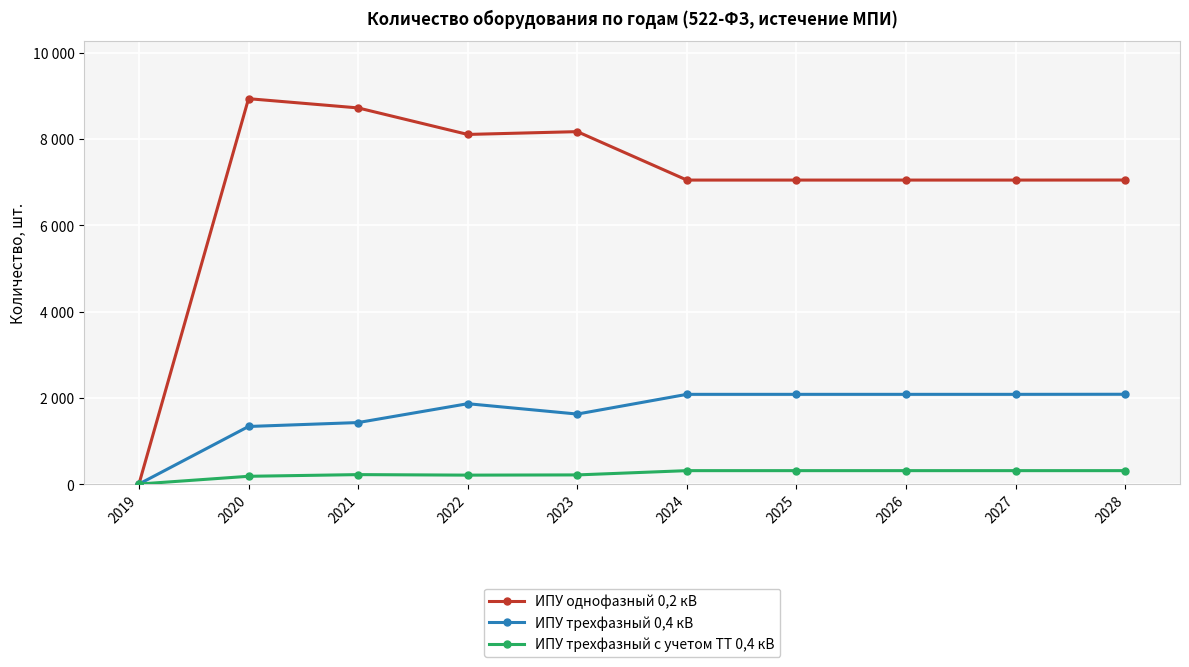

Where is the first local maximum for ИПУ однофазный 0,2 кВ?

2020